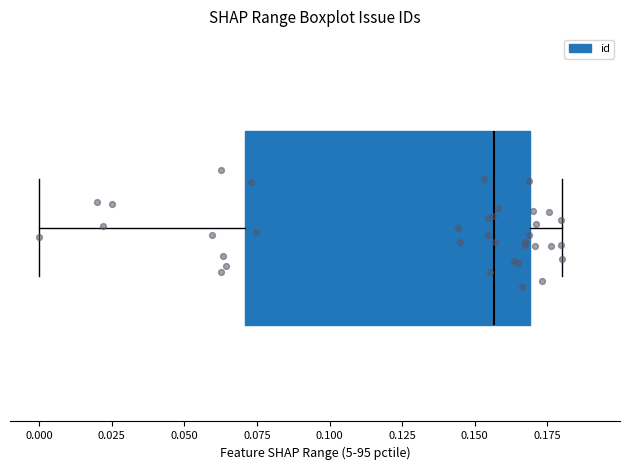

Transcribe this box plot: give where the median line is, the range the box spans, and where the two whiskers end, as read against the x-axis. The values are not printed on the chart, so give them approximately, as read against the axis.

median 0.155, box 0.070 to 0.170, whiskers 0.000 to 0.180